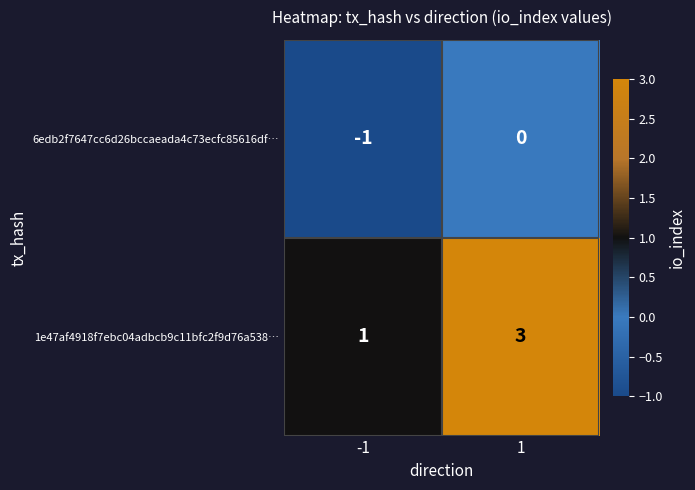

Is it true that 6edb2f7647cc6d26bccaeada4c73ecfc85616df… equals 0 at -1?

False